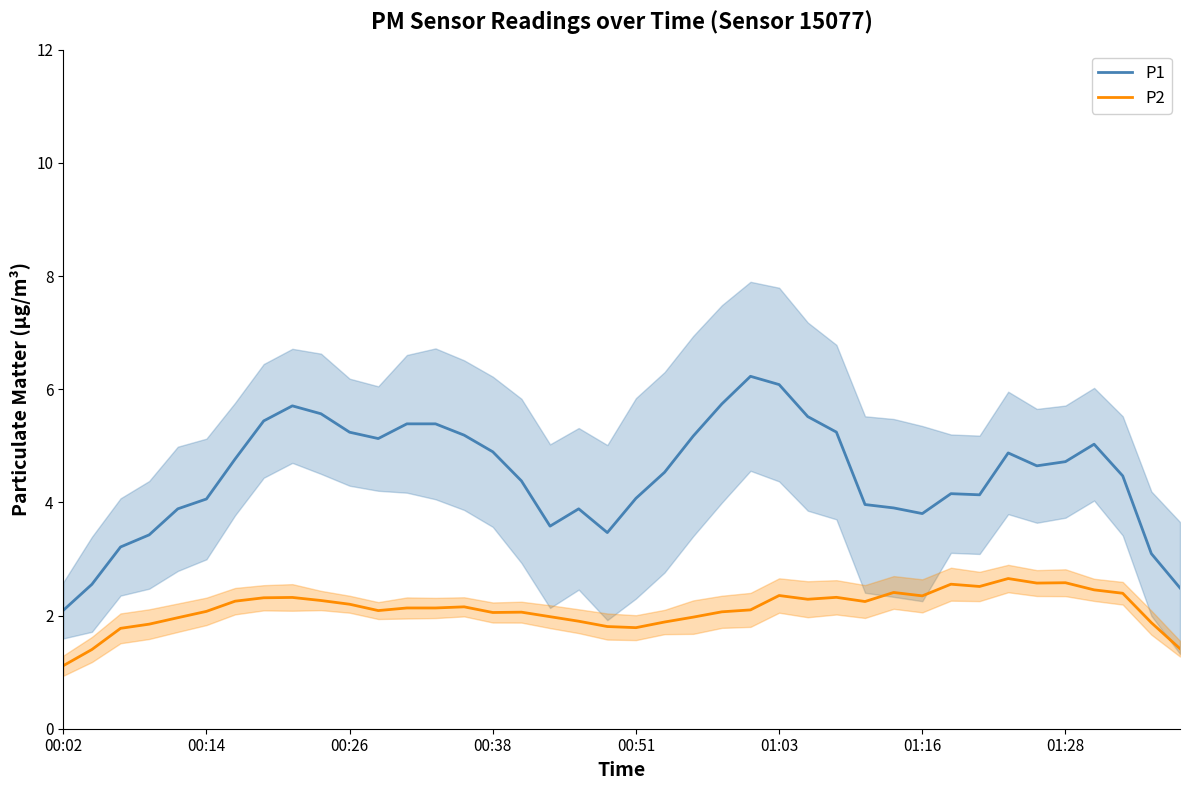

Which label corresponds to the smallest value in the chart?

00:02